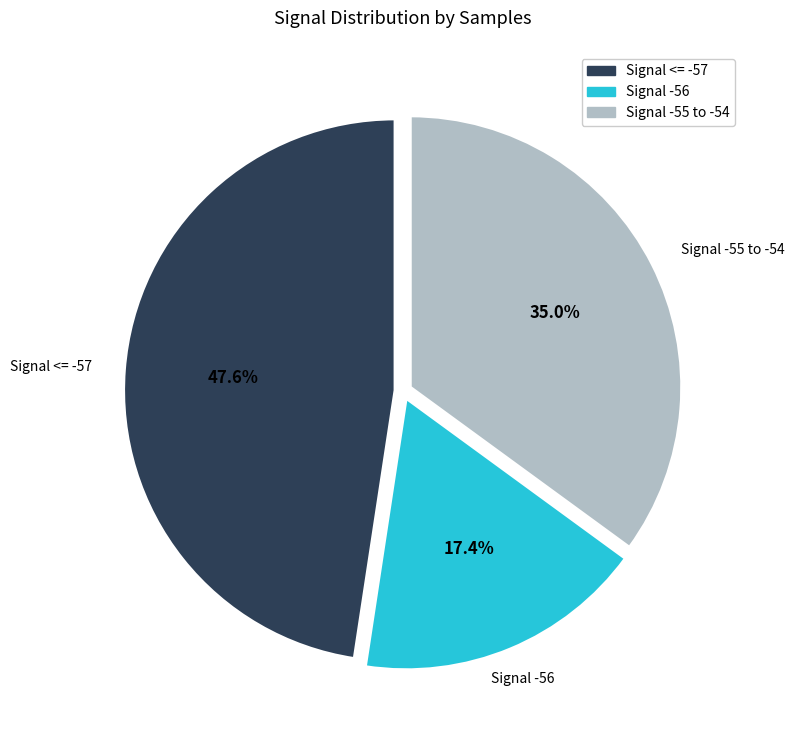

Does any single category account for the majority?

No